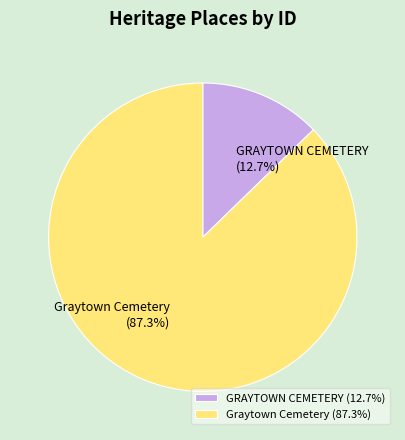

To the nearest percent, what is the combined percentage of GRAYTOWN CEMETERY and Graytown Cemetery?

100%